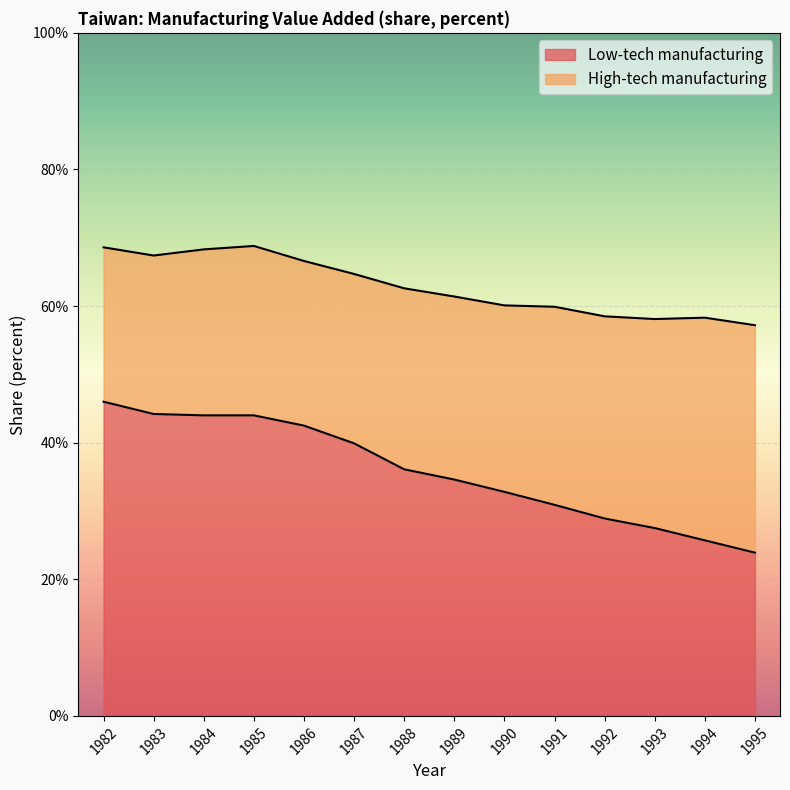

How many lines are shown in the chart?

2